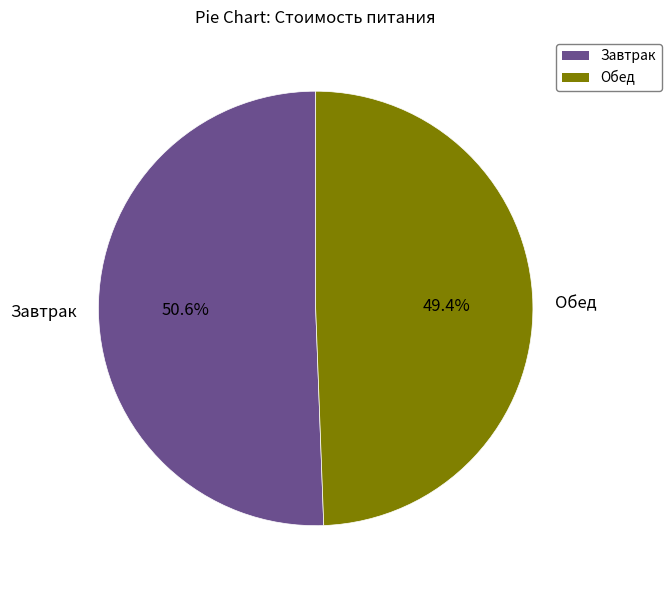

Which has a higher value, Обед or Завтрак?

Завтрак